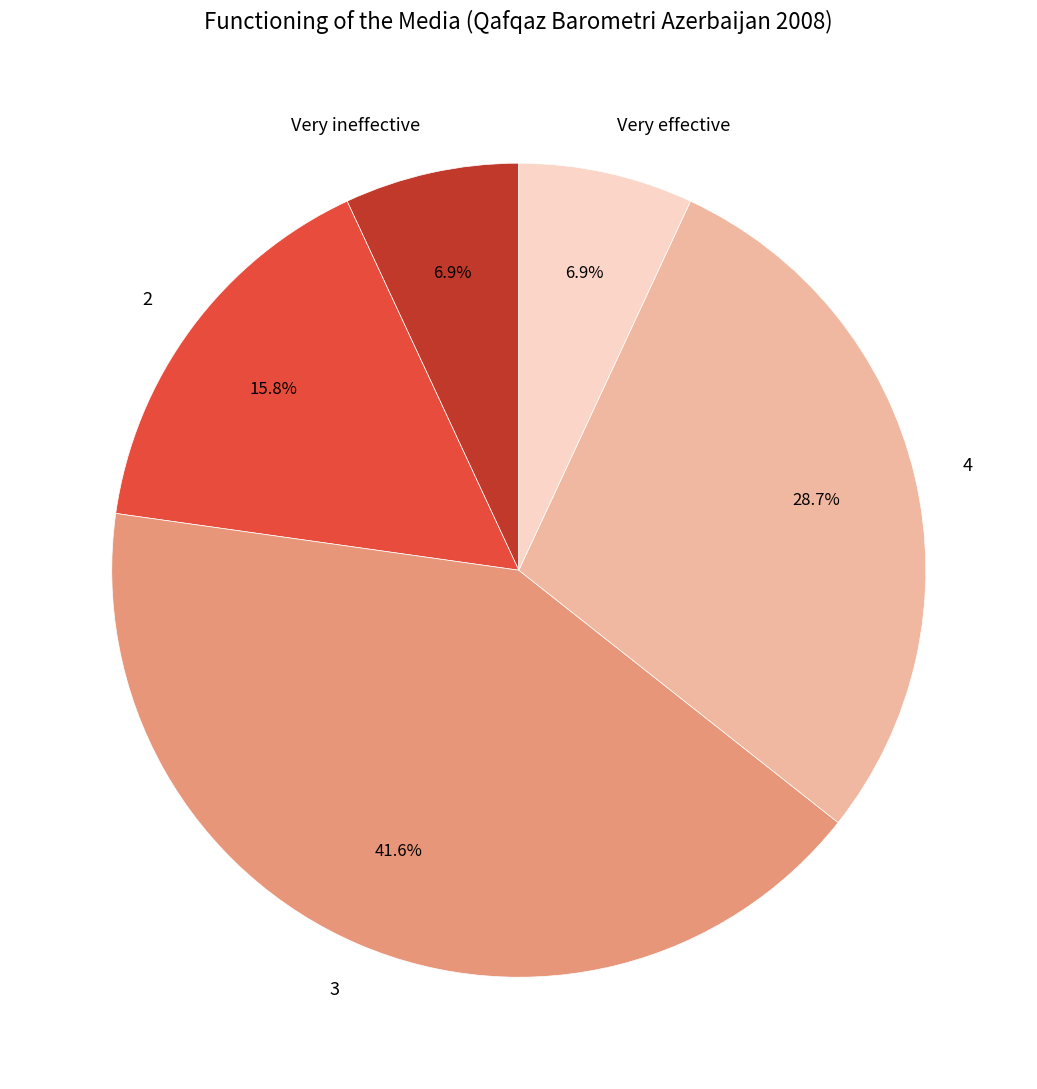

What percentage is the 4 slice, to the nearest percent?

29%